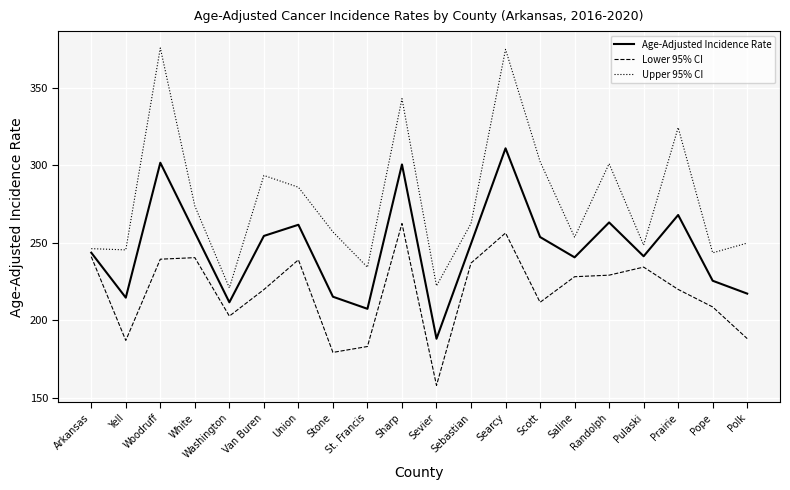

In Lower 95% CI, how many points are higher than both neighbors (excluding endpoints)?

5